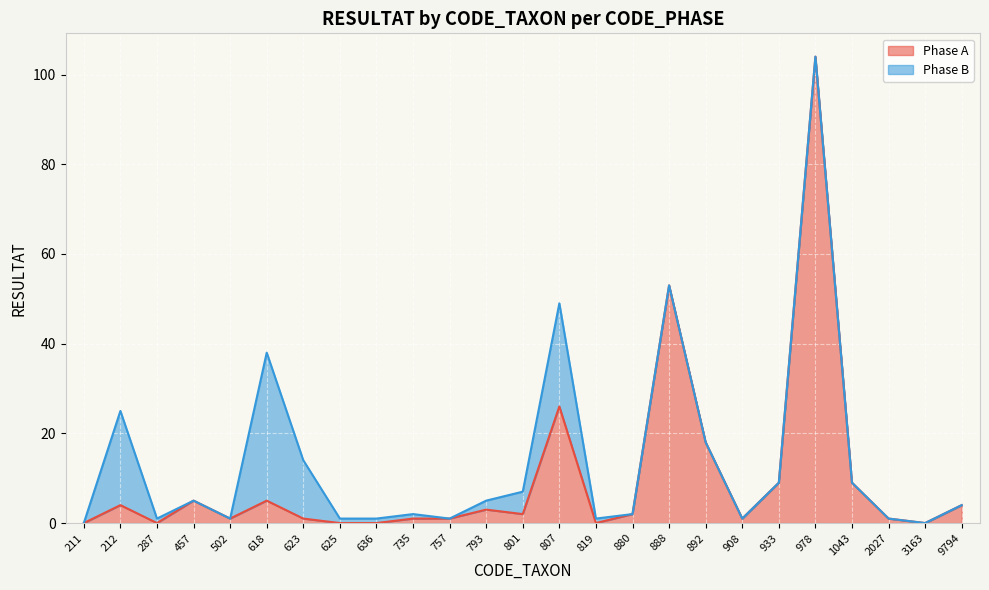

Rank the series by their maximum value, from highest to lowest.

Phase A line, Phase B line